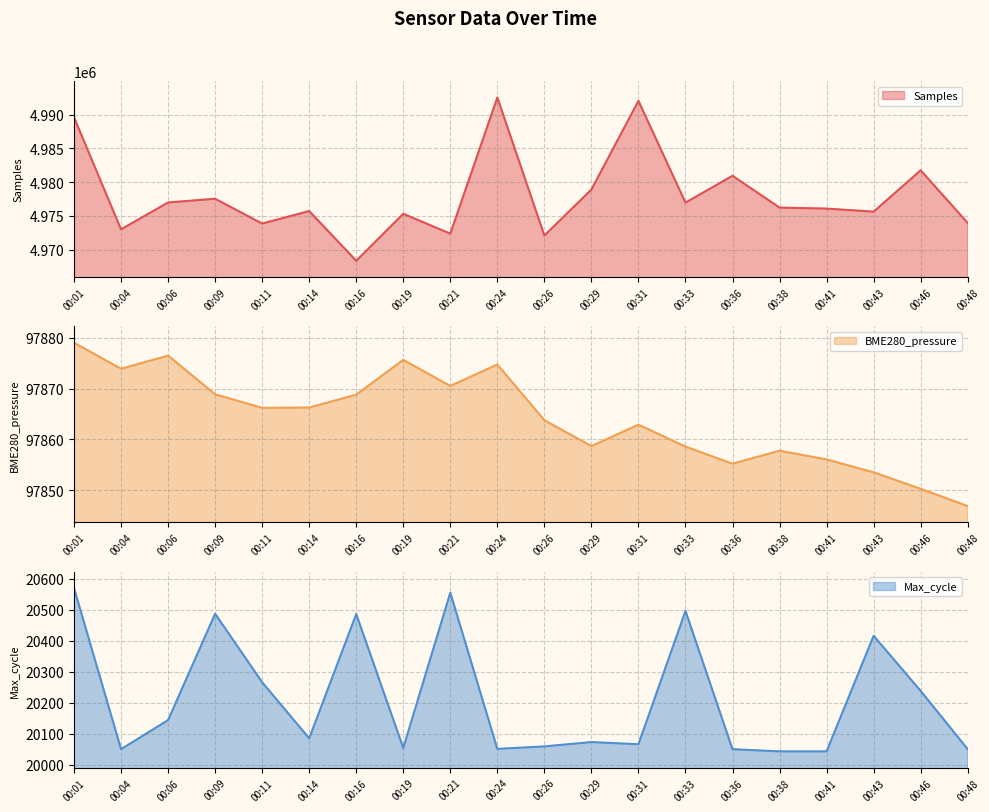

True or false: Samples has more than 2 interior local peaks.

True